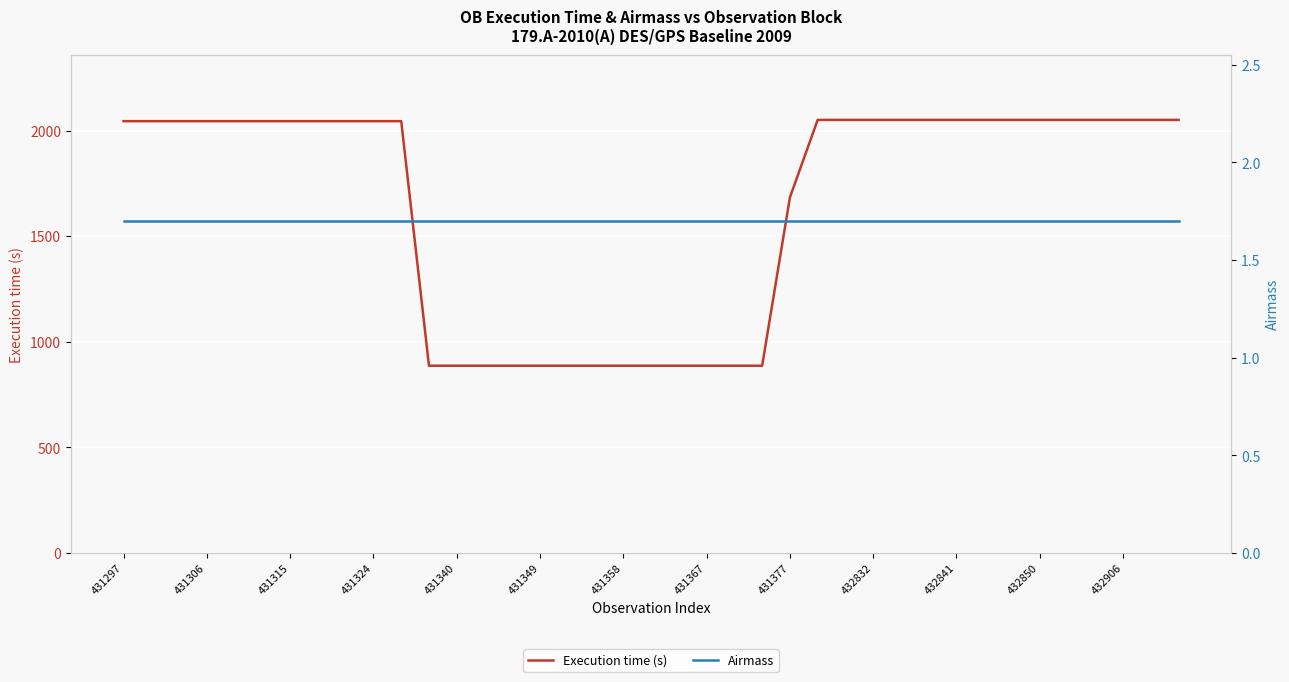

How many distinct data groups are displayed?

2